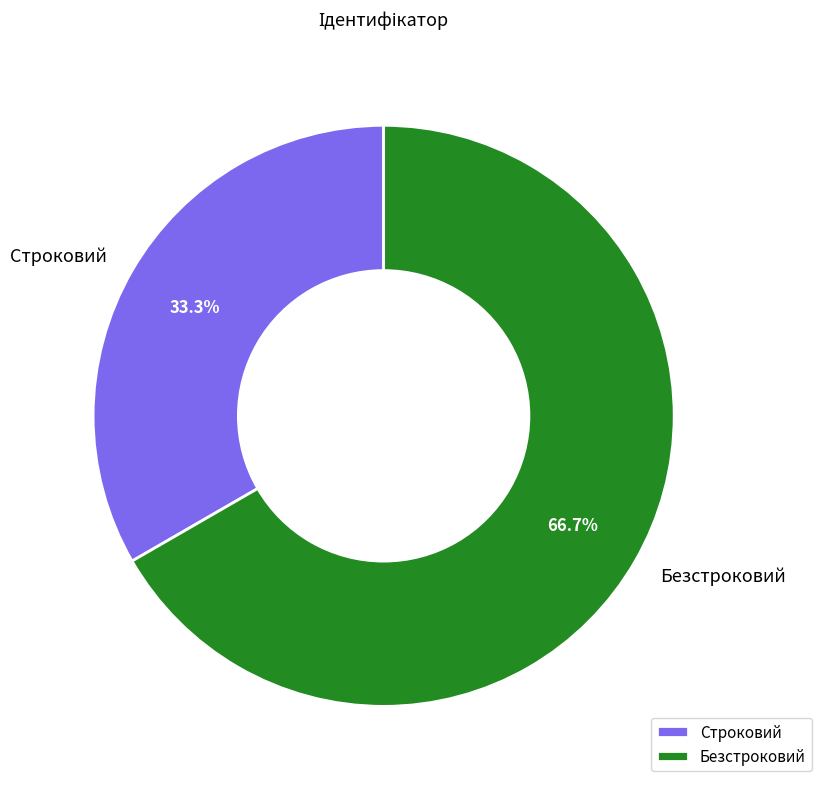

Rank the categories by value from lowest to highest.

Строковий, Безстроковий